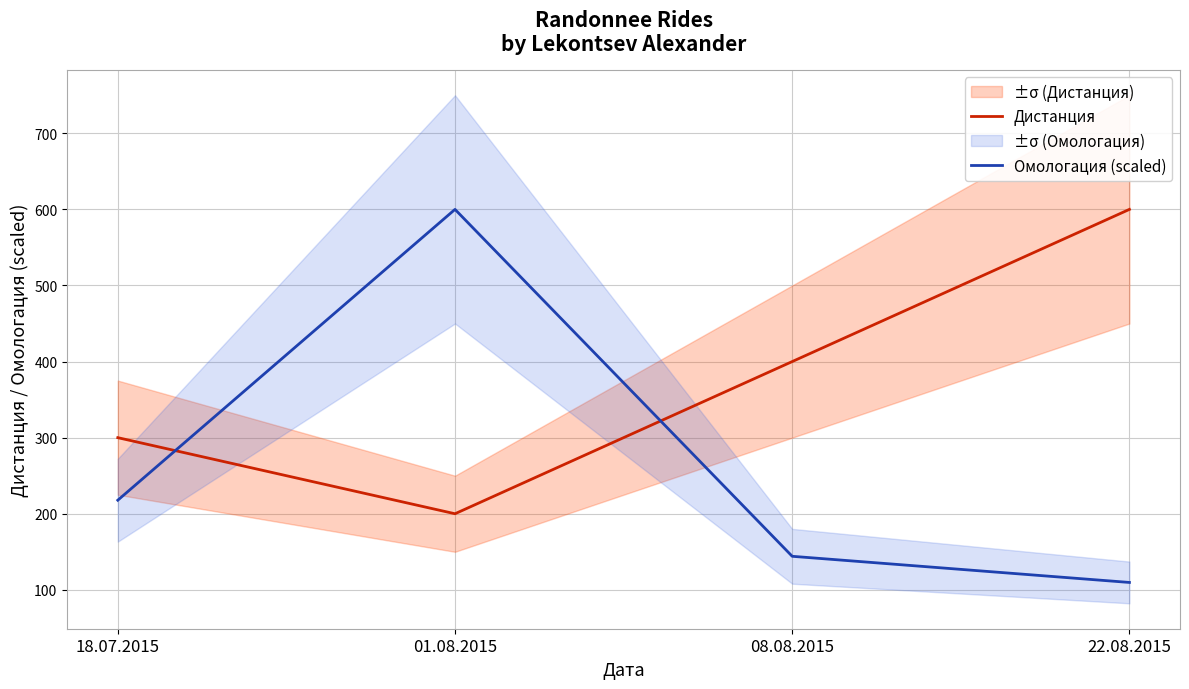

What is the minimum value shown in the chart?

109.7